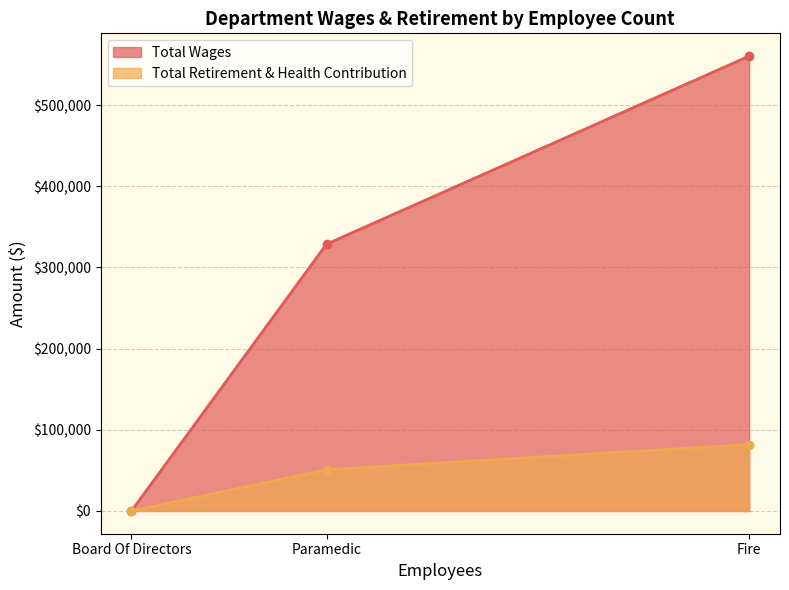

Which label corresponds to the smallest value in the chart?

Board Of Directors